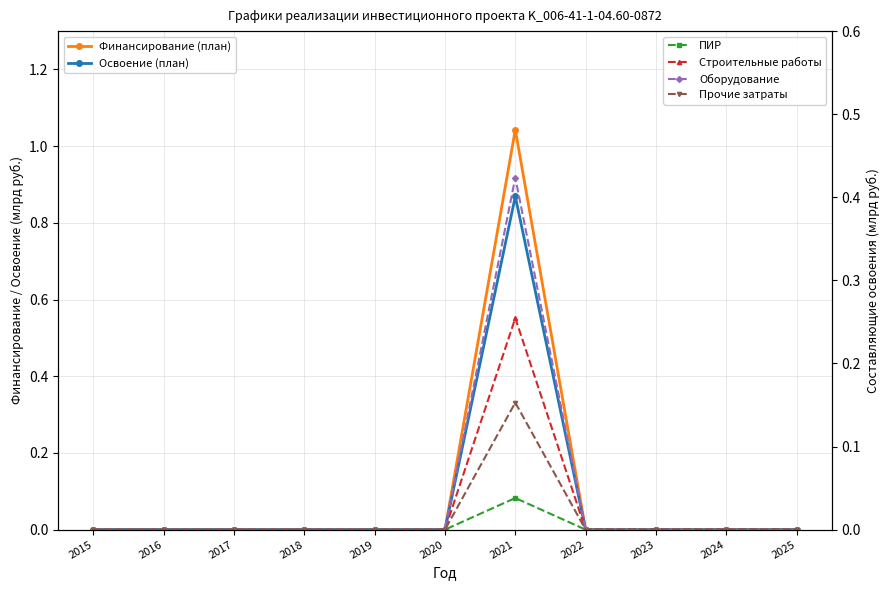

Does the chart display data point markers on the line(s)?

Yes